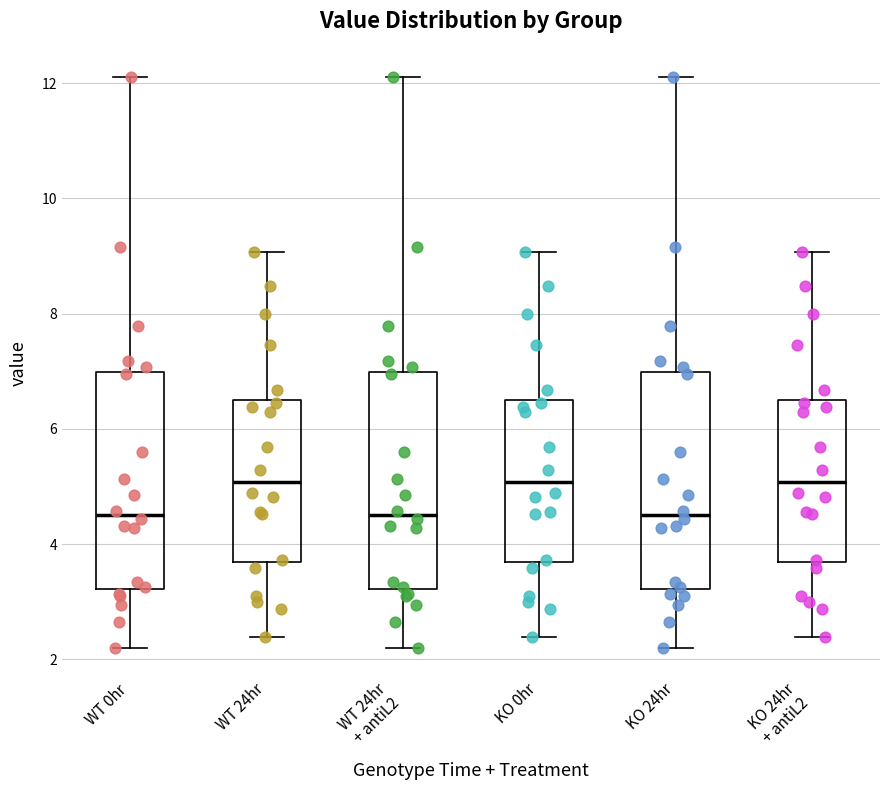

Where does the lower whisker of the box for KO 0hr end on the y-axis? The values are not printed on the chart, so give them approximately, as read against the axis.

2.4